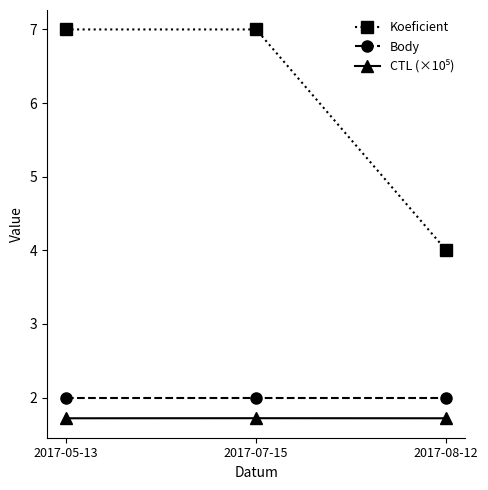

What is the sum of the Body values at 2017-07-15 and 2017-08-12?

4.0